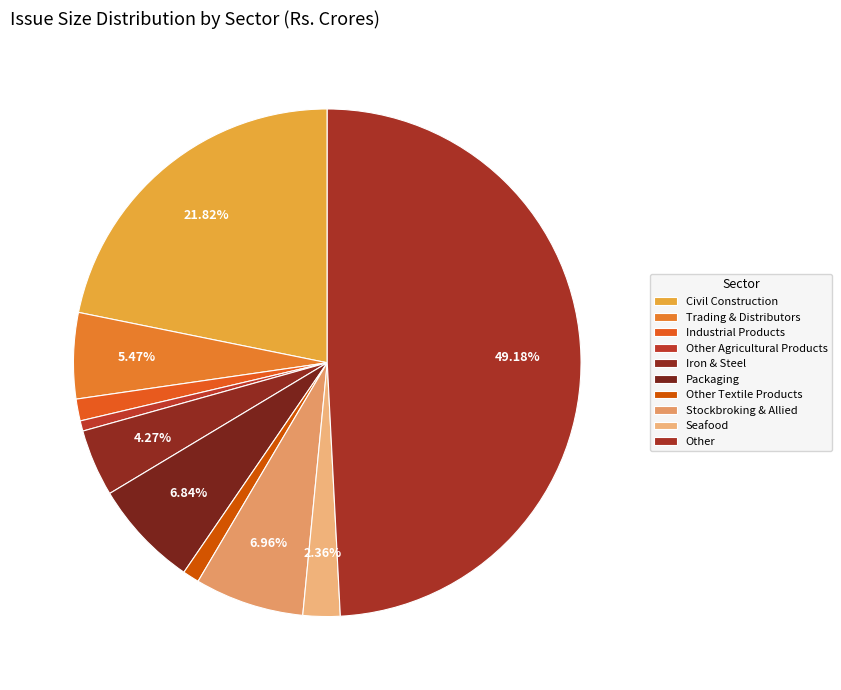

What is the smallest slice in the pie chart?

Other Agricultural Products